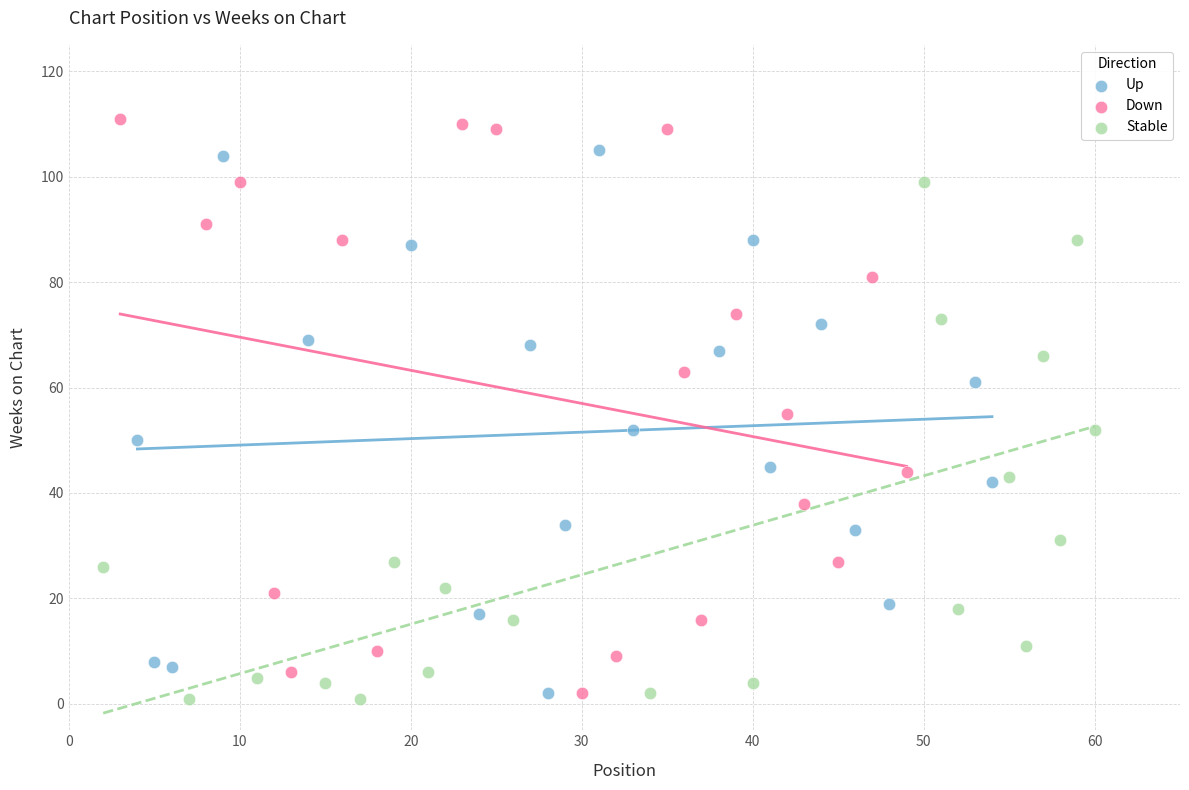

Which series has the widest spread of Y values?

Down